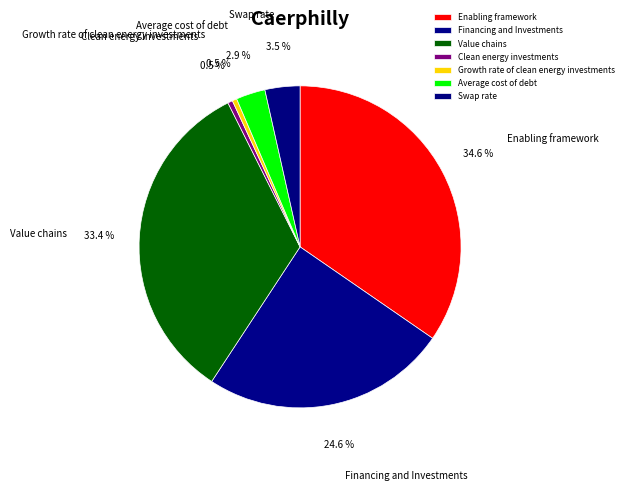

Which slice is the largest?

Enabling framework